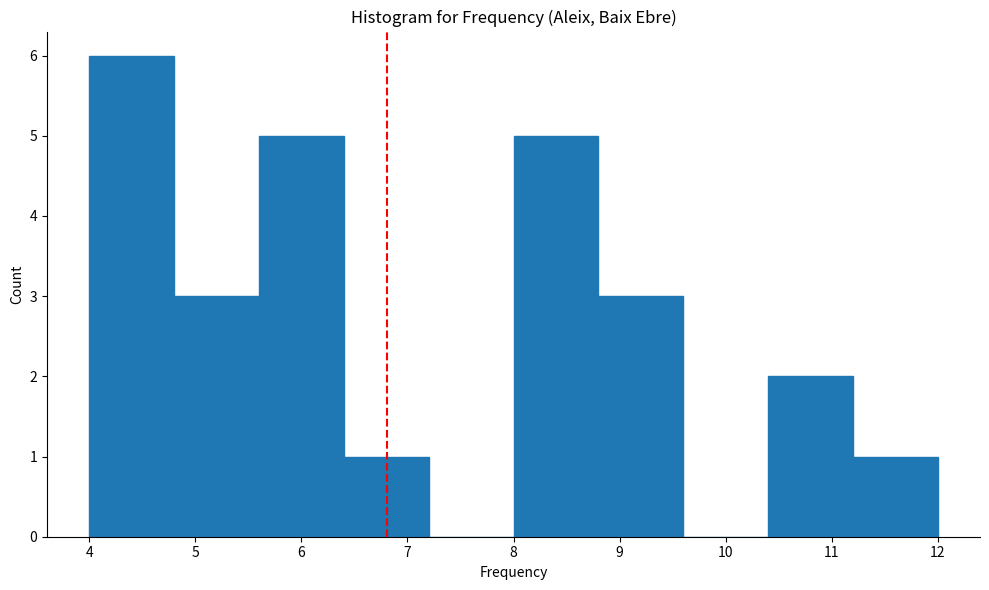

Reading left to right, transcribe this chart: for each bar, give the range it covers on the x-axis and its height. The values are not printed on the chart, so give them approximately, as read against the axis.

4.0 to 4.8: 6
4.8 to 5.6: 3
5.6 to 6.4: 5
6.4 to 7.2: 1
7.2 to 8.0: 0
8.0 to 8.8: 5
8.8 to 9.6: 3
9.6 to 10.4: 0
10.4 to 11.2: 2
11.2 to 12.0: 1